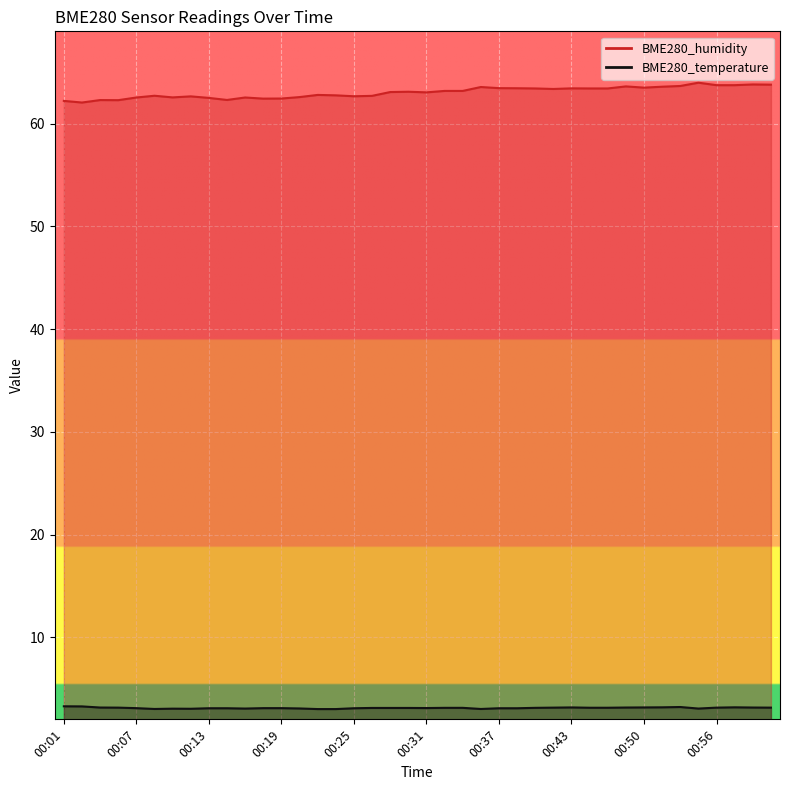

True or false: BME280_humidity and BME280_temperature intersect in this chart.

False